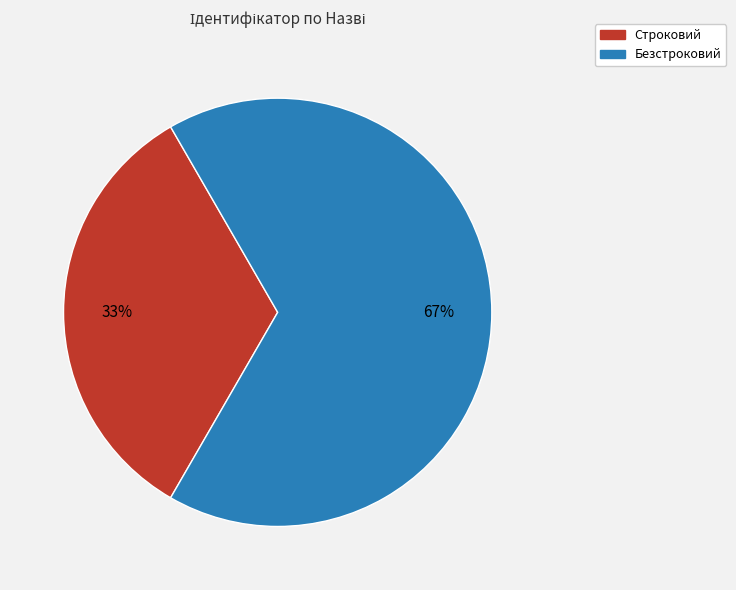

What percentage is the Безстроковий slice, to the nearest percent?

67%